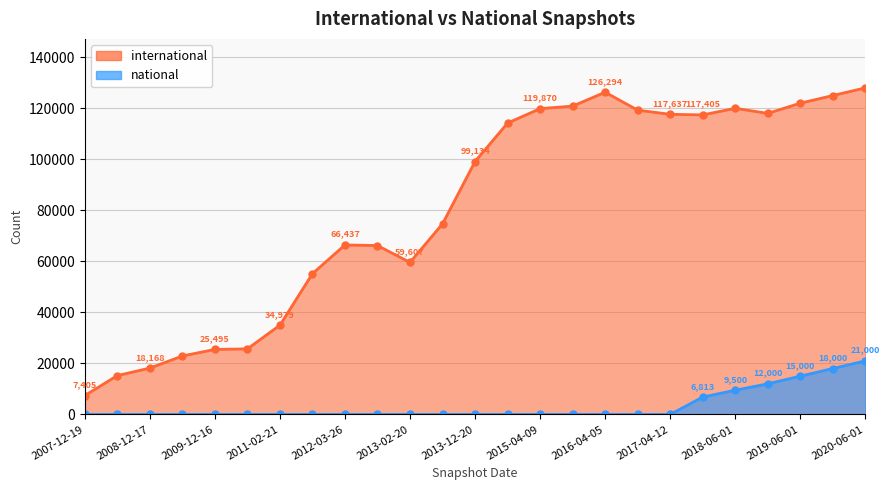

What is the total value across all series at 2013-07-09?

74706